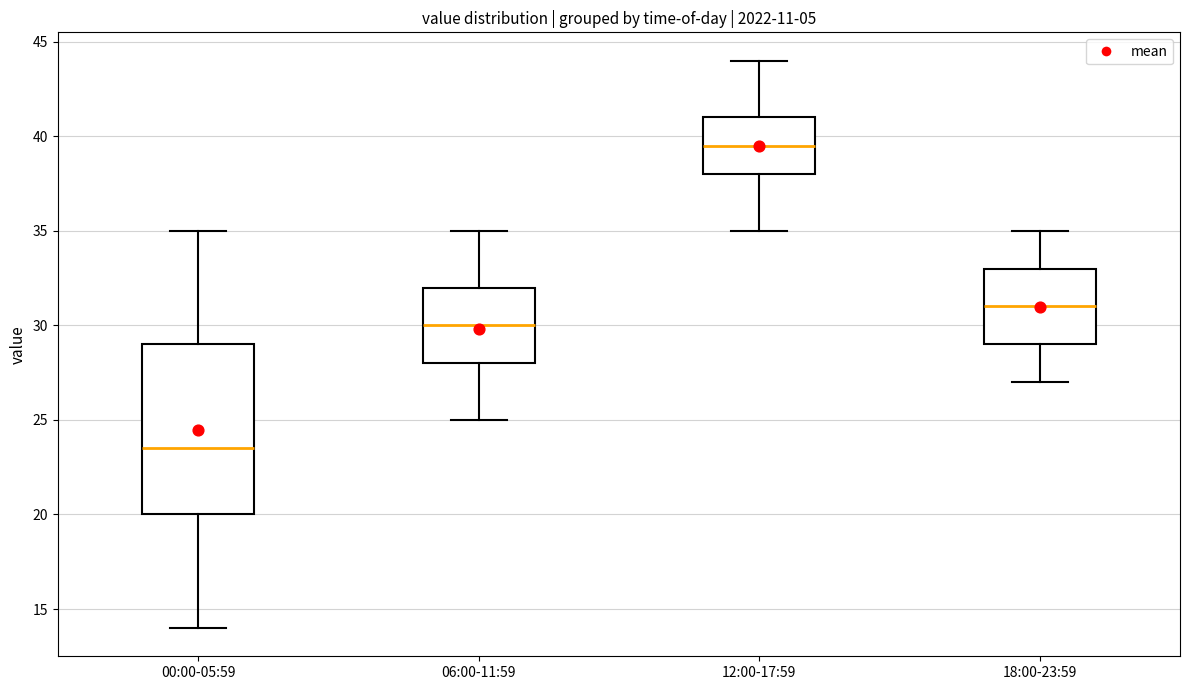

Which box has the highest median line?

12:00-17:59